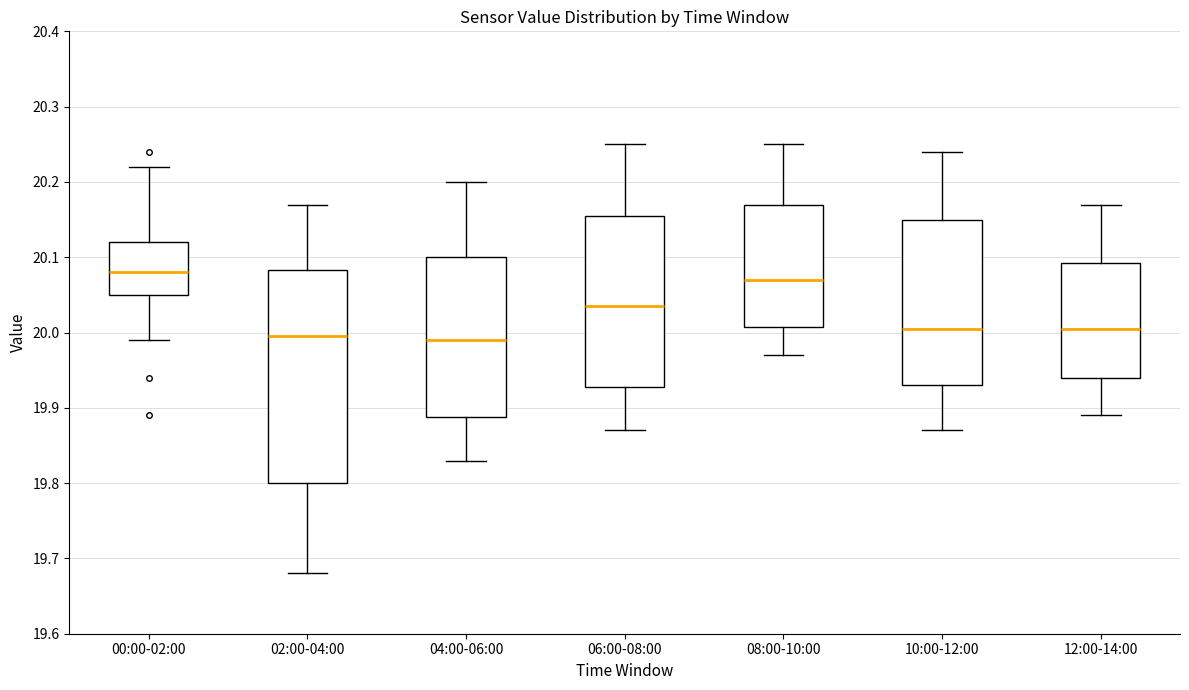

Comparing the boxes themselves (not the whiskers), which one is the tallest?

02:00-04:00